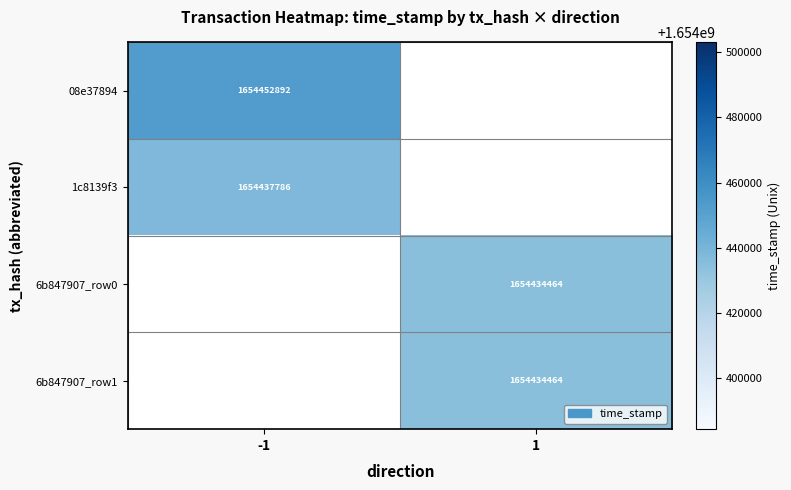

True or false: 08e37894 has a value of 2435864279 at -1.

False